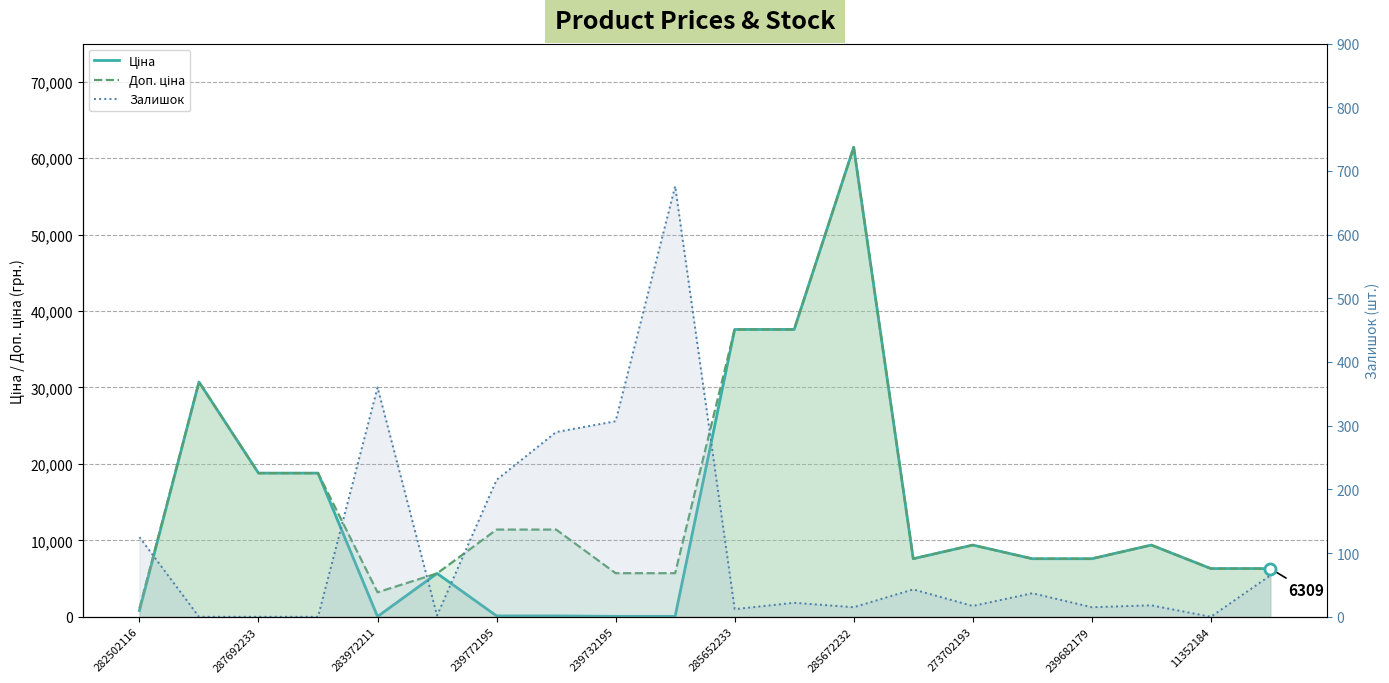

At how many categories does at least one series exceed 42313?

1